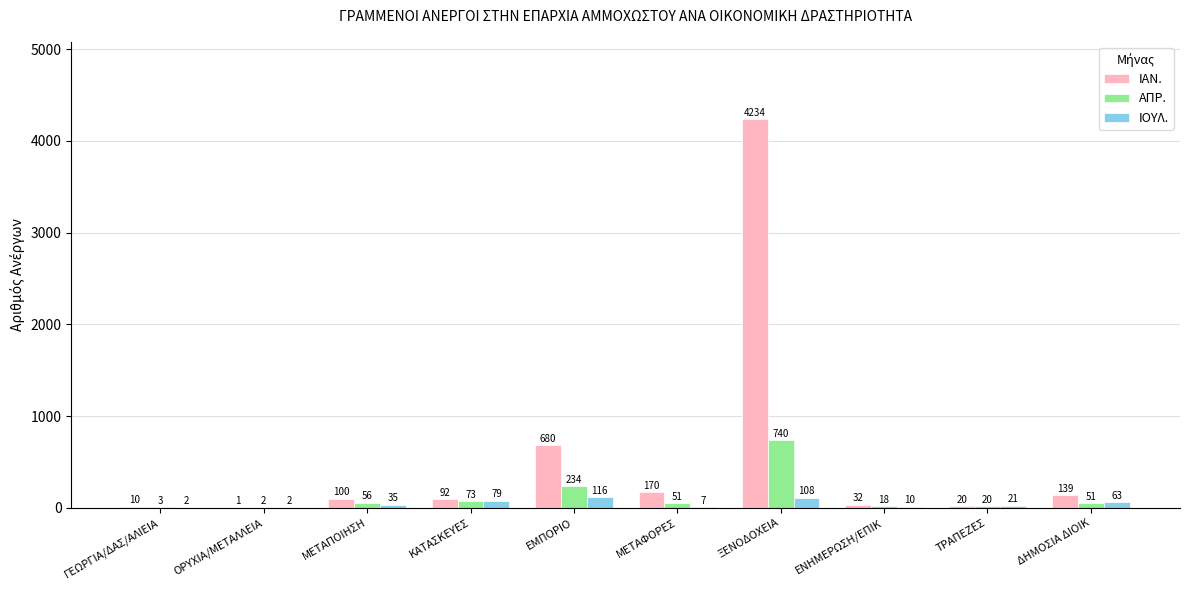

What is the sum of the ΙΑΝ. values at ΕΝΗΜΕΡΩΣΗ/ΕΠΙΚ and ΟΡΥΧΙΑ/ΜΕΤΑΛΛΕΙΑ?

33